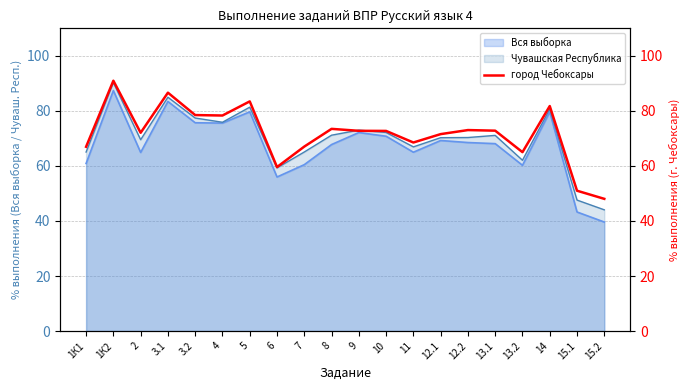

True or false: the data has more than 2 interior local peaks.

True